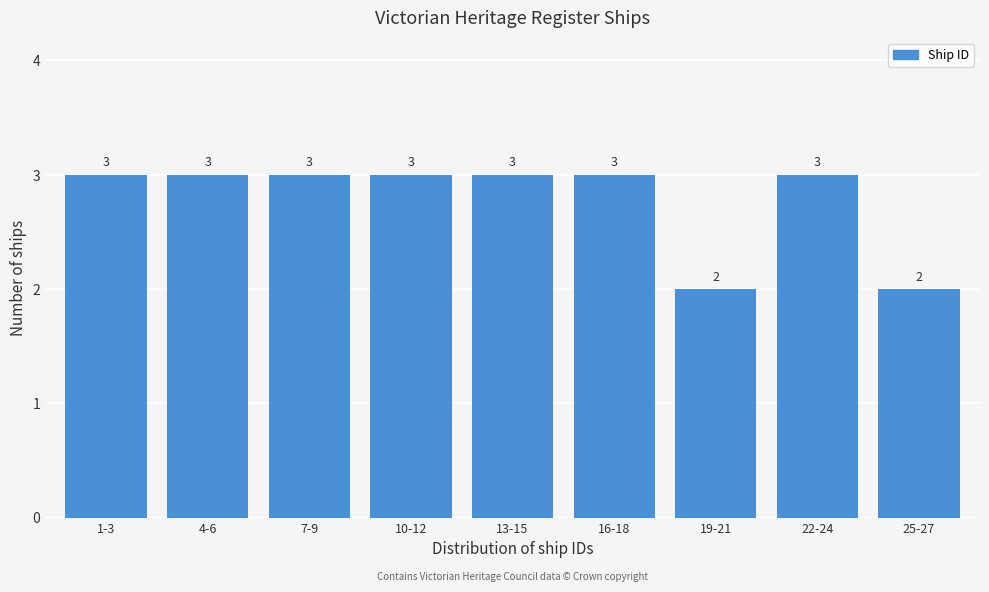

Reading left to right, list all the values displayed in this chart.

3	3	3	3	3	3	2	3	2